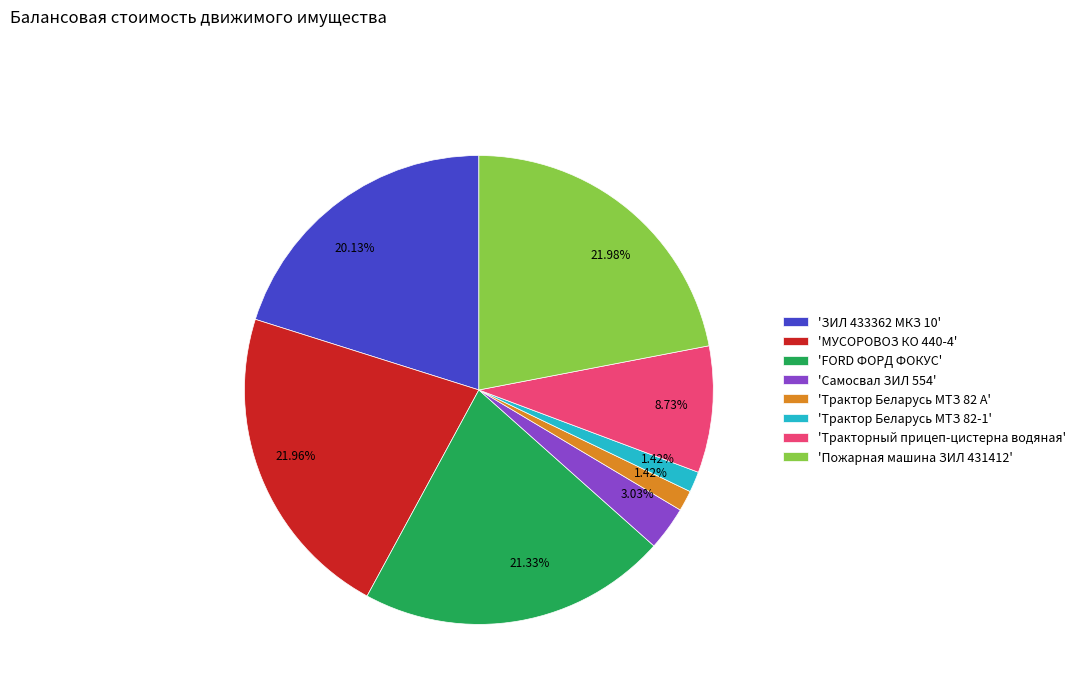

Is the sum of 'Тракторный прицеп-цистерна водяная' and 'ЗИЛ 433362 МКЗ 10' greater than half?

No